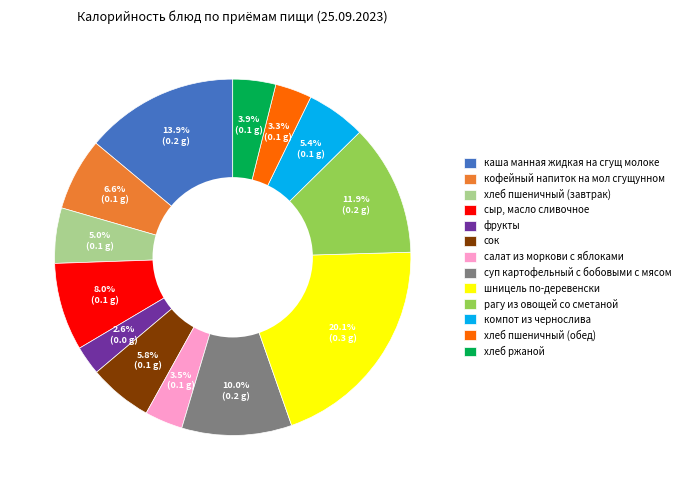

The сок slice represents 6% of the pie. True or false?

True